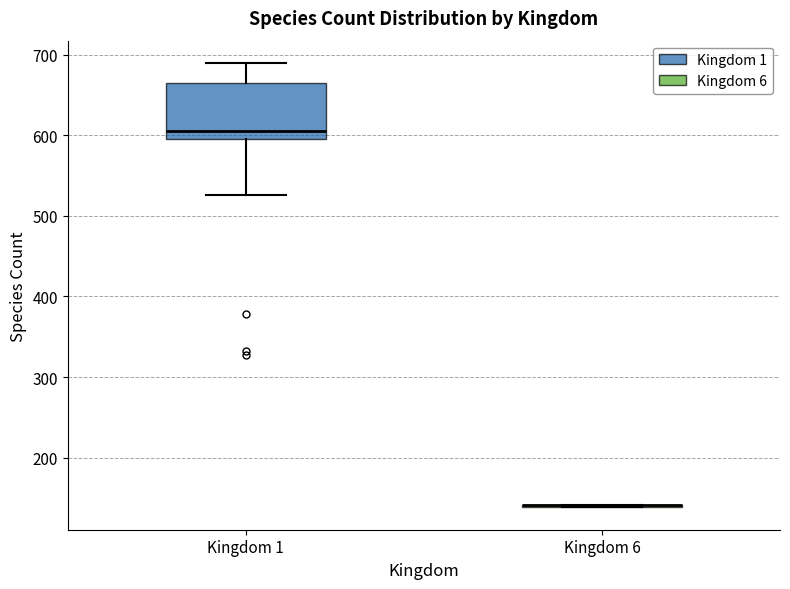

Reading left to right, read every box against the y-axis: the position of its median line, the range the box covers, and the ends of its whiskers. The values are not printed on the chart, so give them approximately, as read against the axis.

Kingdom 1: median 610, box 600 to 670, whiskers 530 to 690
Kingdom 6: box collapsed to a line at 140, whiskers 140 to 140